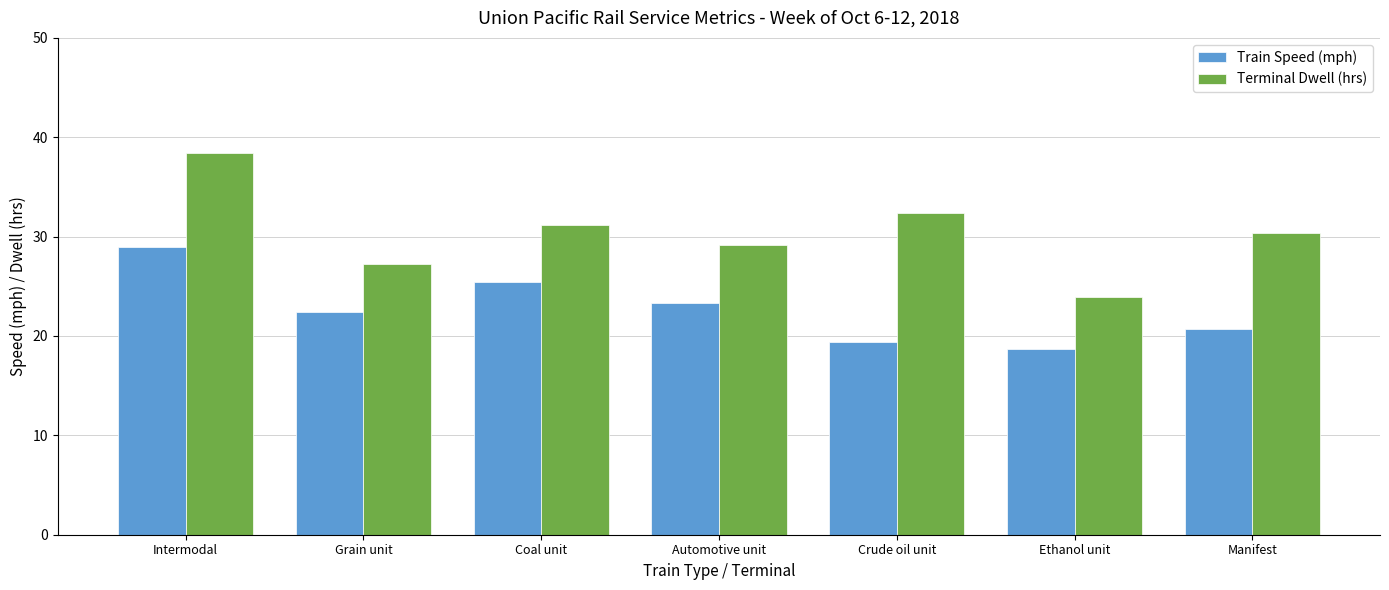

Reading left to right, extract all data points from this chart.

Train Speed (mph): Intermodal=29.0	Grain unit=22.4	Coal unit=25.4	Automotive unit=23.3	Crude oil unit=19.4	Ethanol unit=18.7	Manifest=20.7
Terminal Dwell (hrs): Intermodal=38.4	Grain unit=27.2	Coal unit=31.2	Automotive unit=29.2	Crude oil unit=32.4	Ethanol unit=23.9	Manifest=30.4